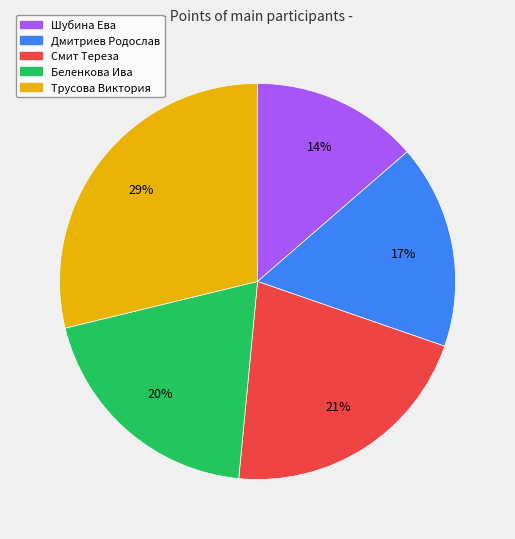

True or false: Шубина Ева accounts for 24% of the total.

False